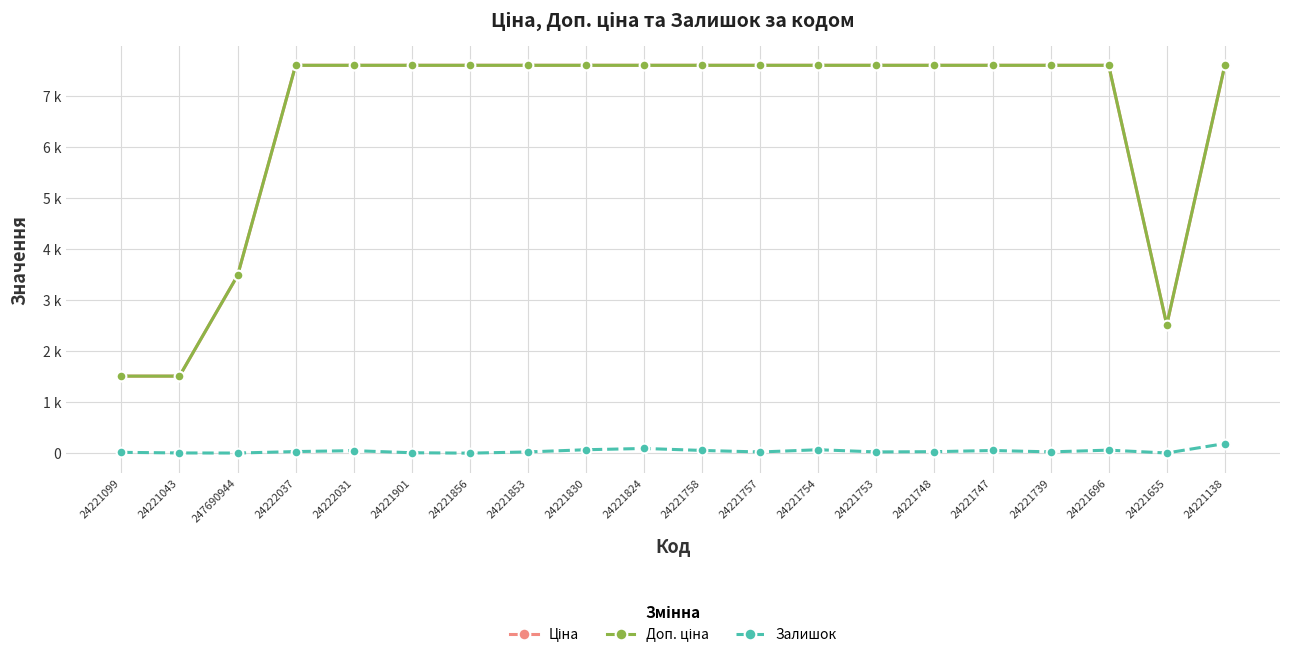

What is the maximum value for Доп. ціна?

7607.2